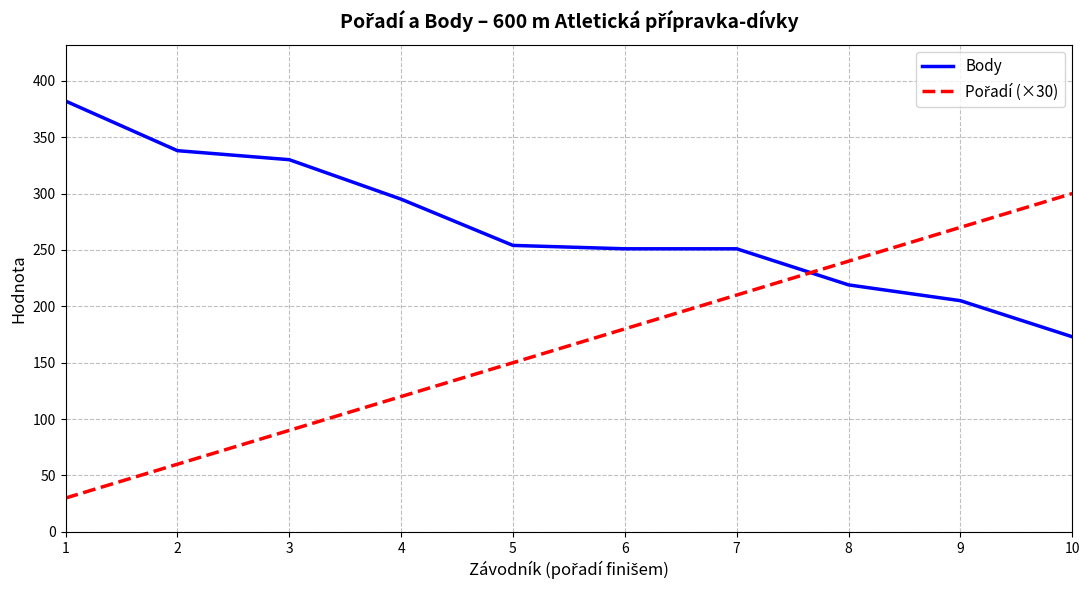

What is the total value across all series at 3?

420